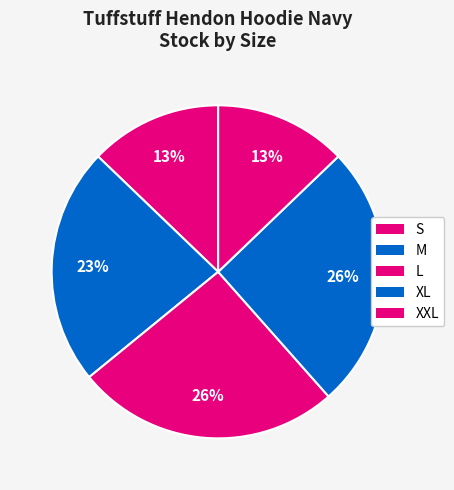

What percentage do M and L together represent?

48.7%